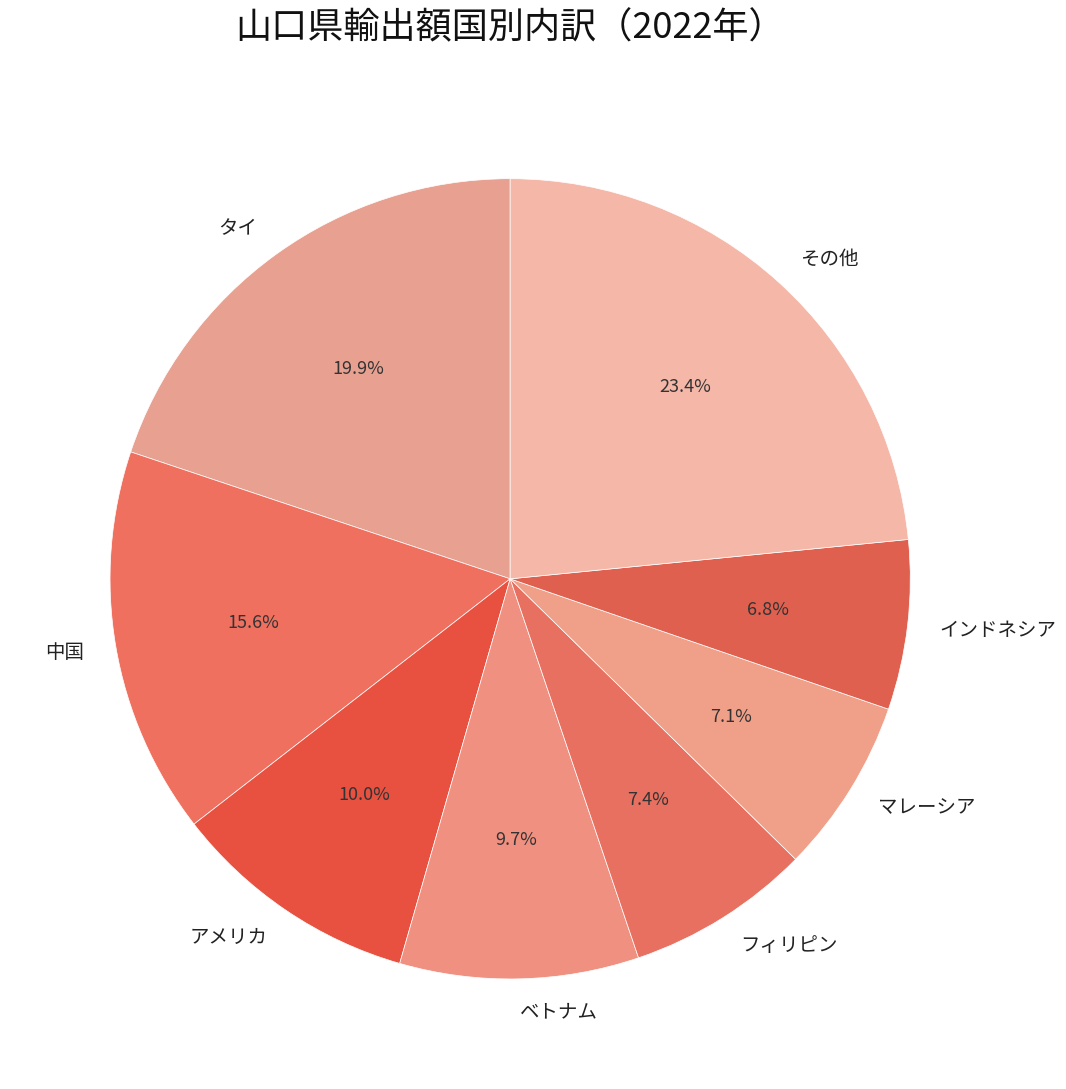

Combined, do アメリカ and インドネシア account for over 50%?

No